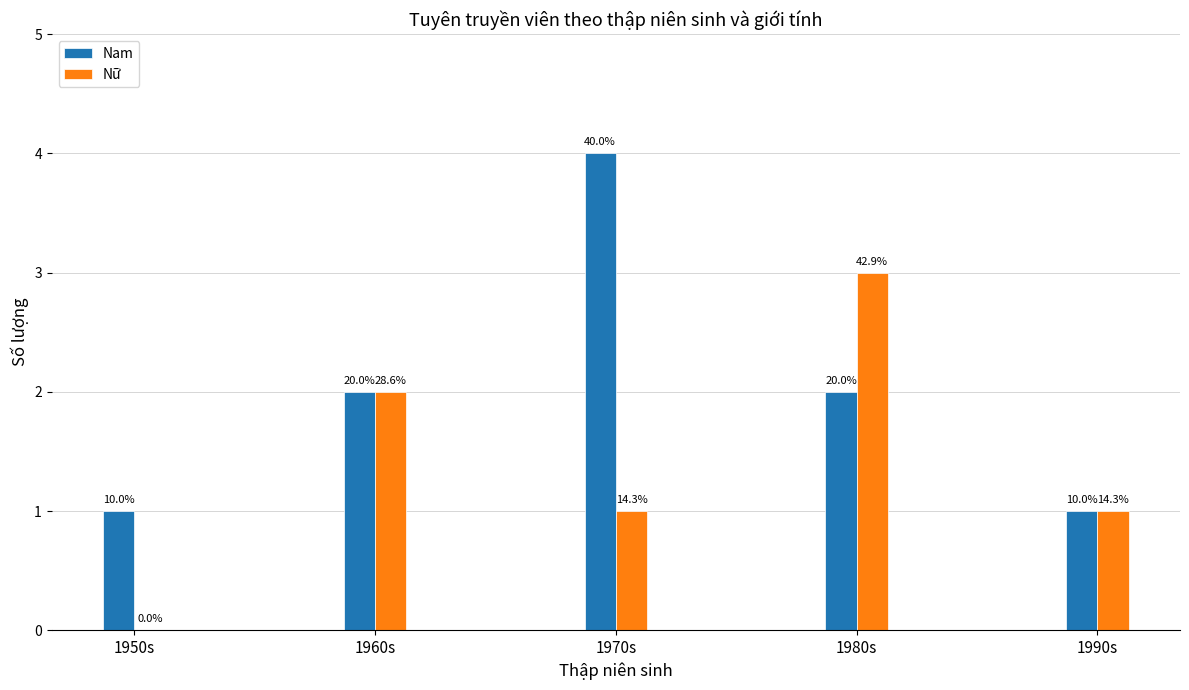

Are the bars grouped side by side (vs. stacked)?

Yes